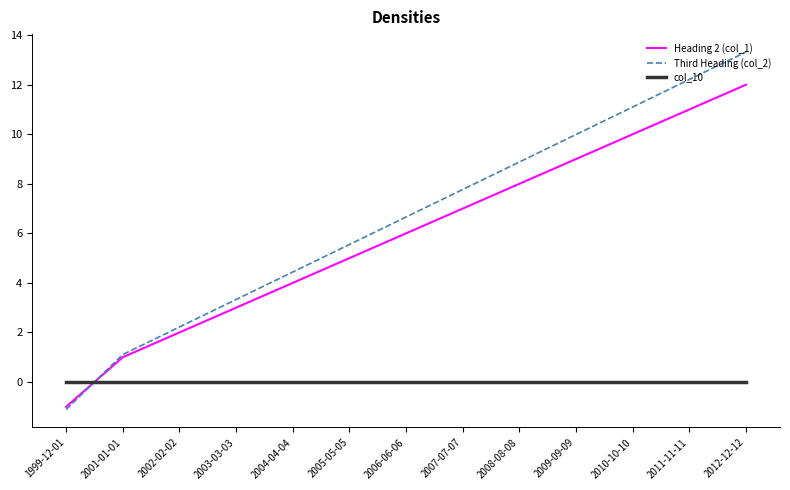

What are all the series names shown in the legend?

Heading 2 (col_1), Third Heading (col_2), col_10